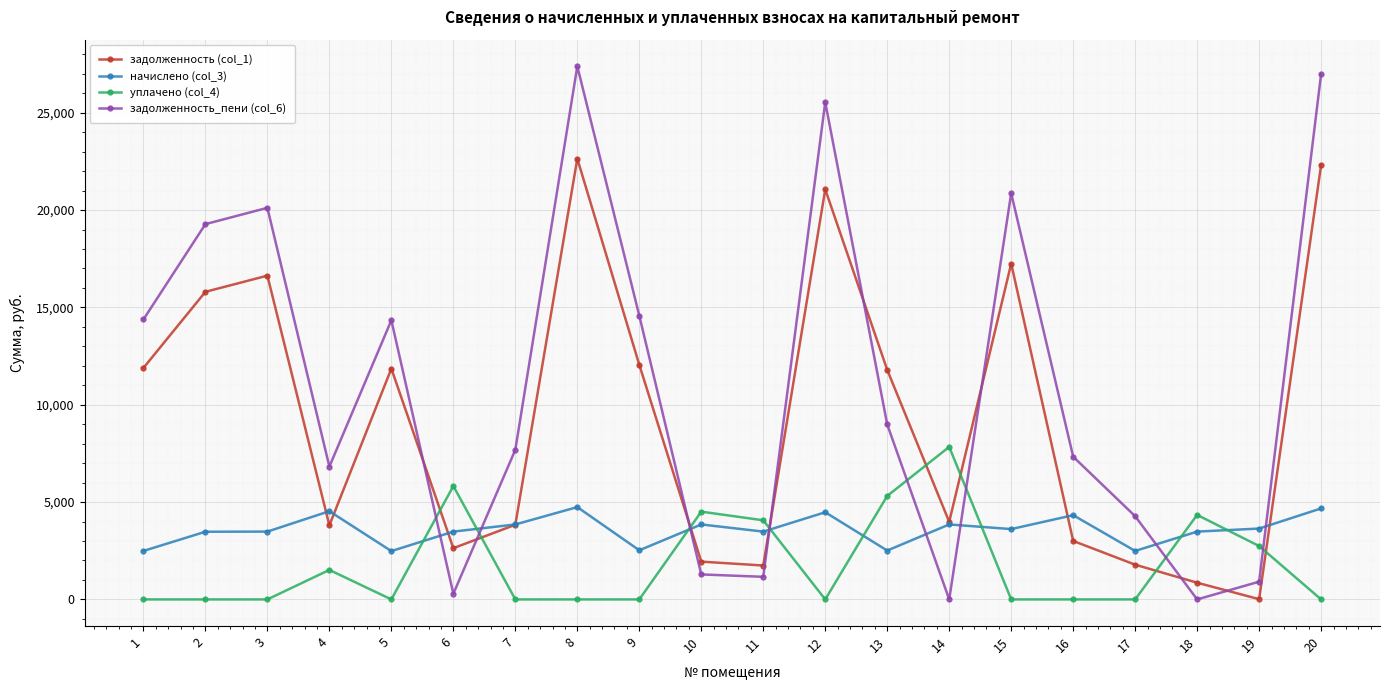

How many distinct data groups are displayed?

4